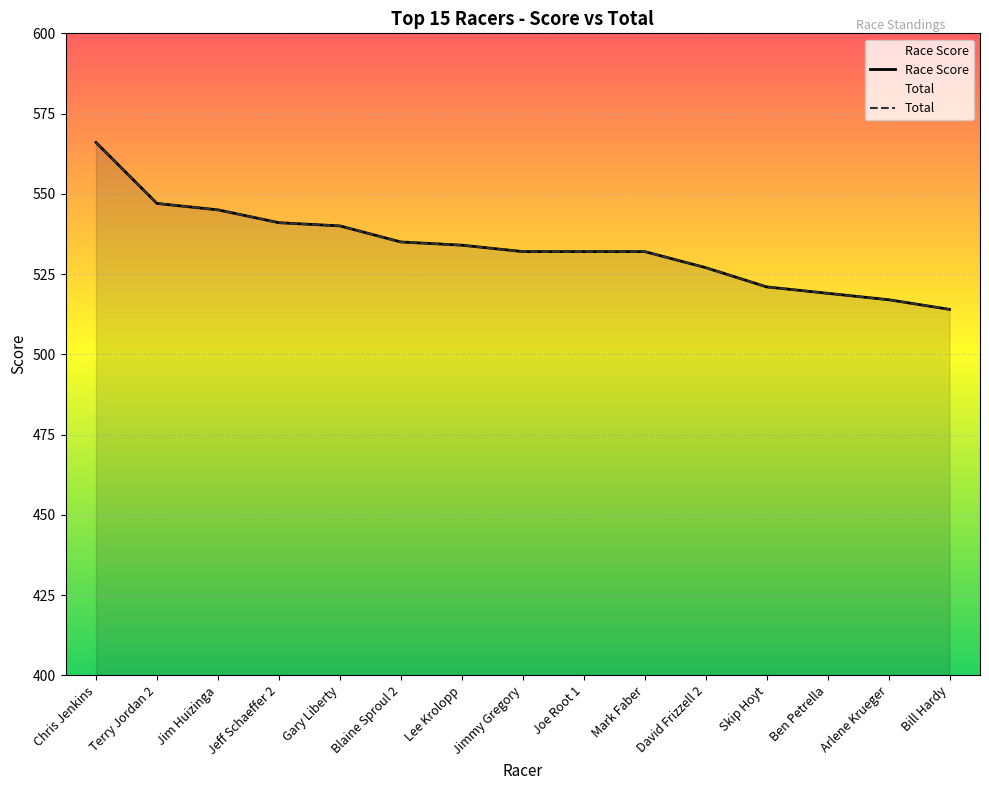

True or false: Race Score and Total intersect in this chart.

False